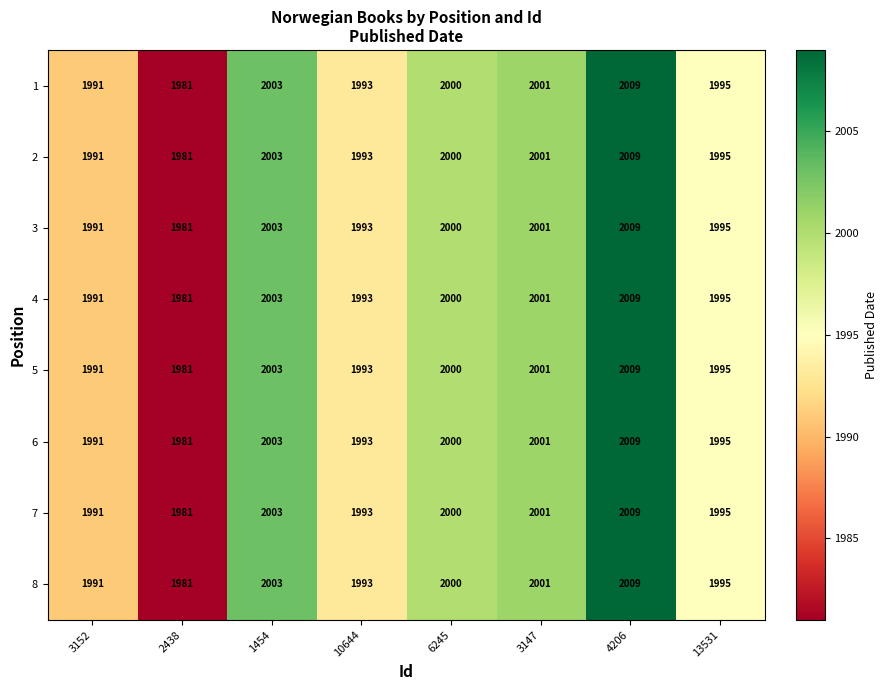

At which category does the chart reach its minimum across all series?

2438